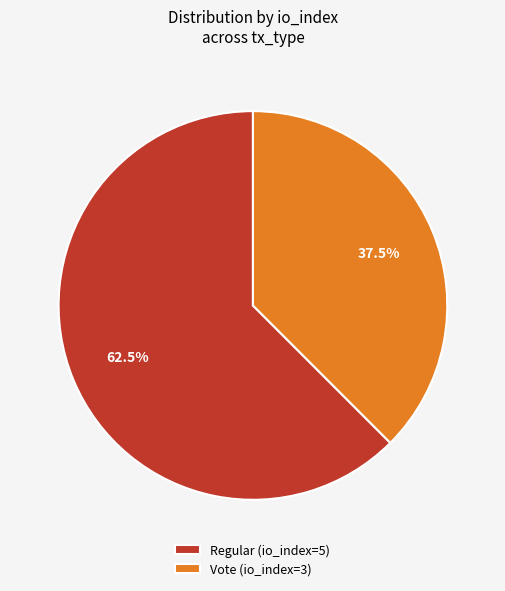

How many segments does this pie chart have?

2